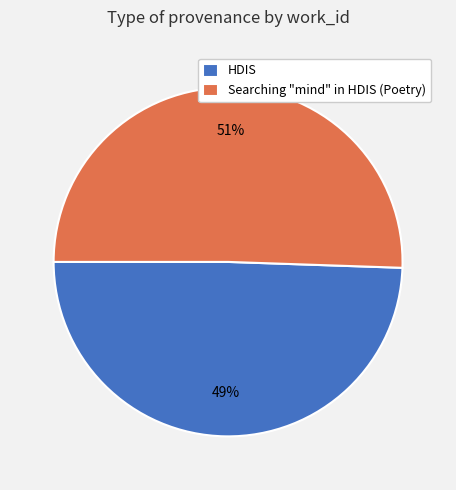

Count the number of slices in the pie.

2